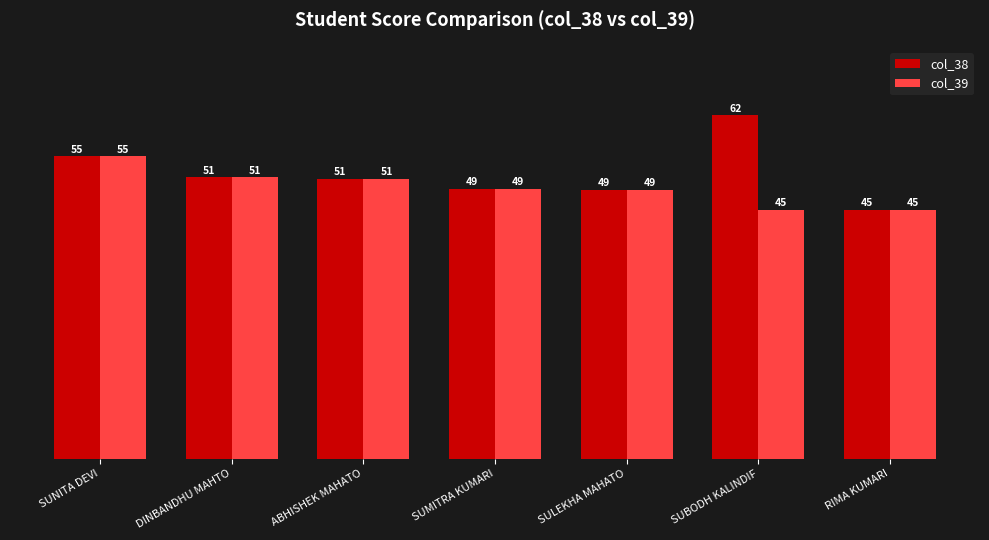

Is it true that col_39 equals 48.6 at SULEKHA MAHATO?

True